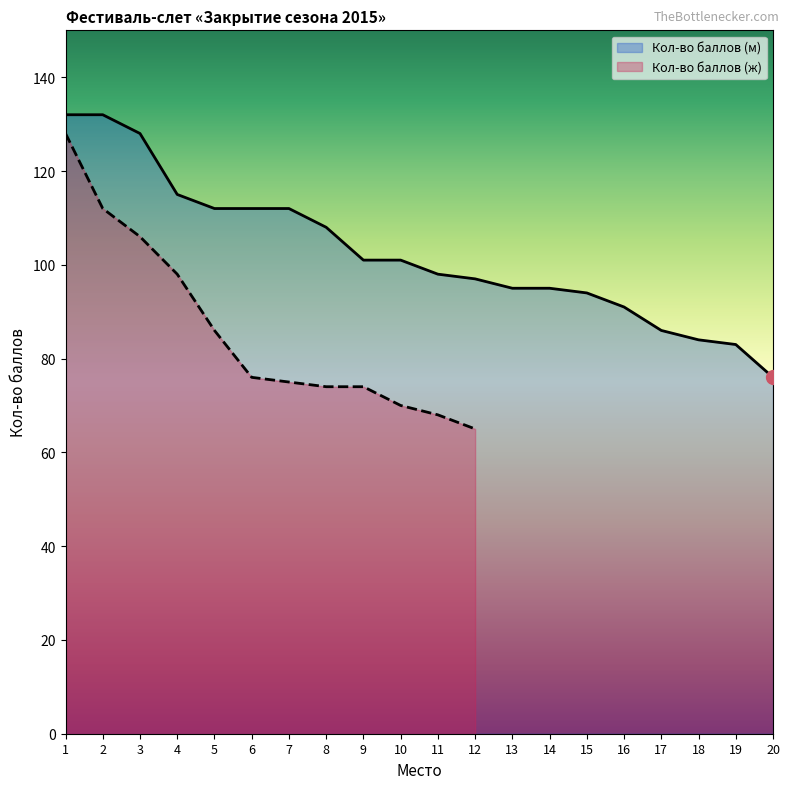

Reading left to right, extract all data points from this chart.

1=132	2=132	3=128	4=115	5=112	6=112	7=112	8=108	9=101	10=101	11=98	12=97	13=95	14=95	15=94	16=91	17=86	18=84	19=83	20=76